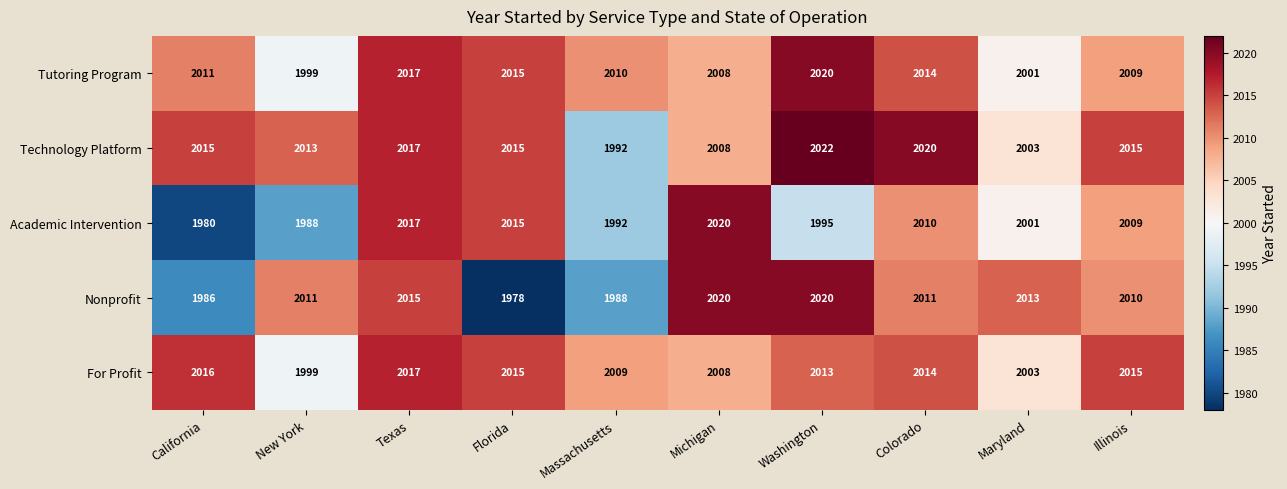

Where is Academic Intervention nearest to the value 2000?

Maryland